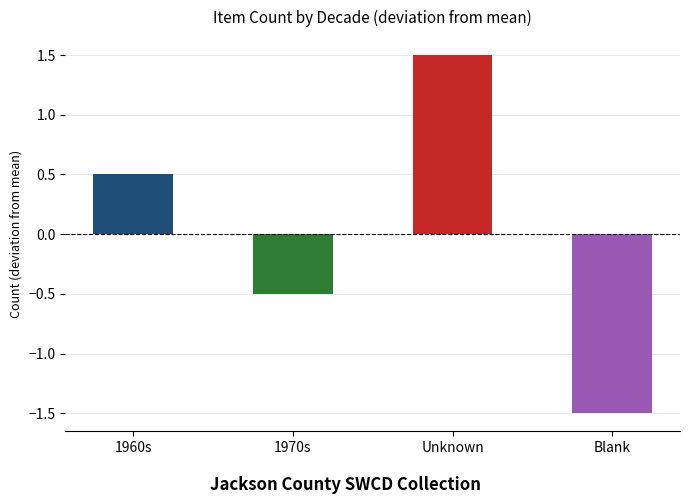

How many values exceed 0?

2